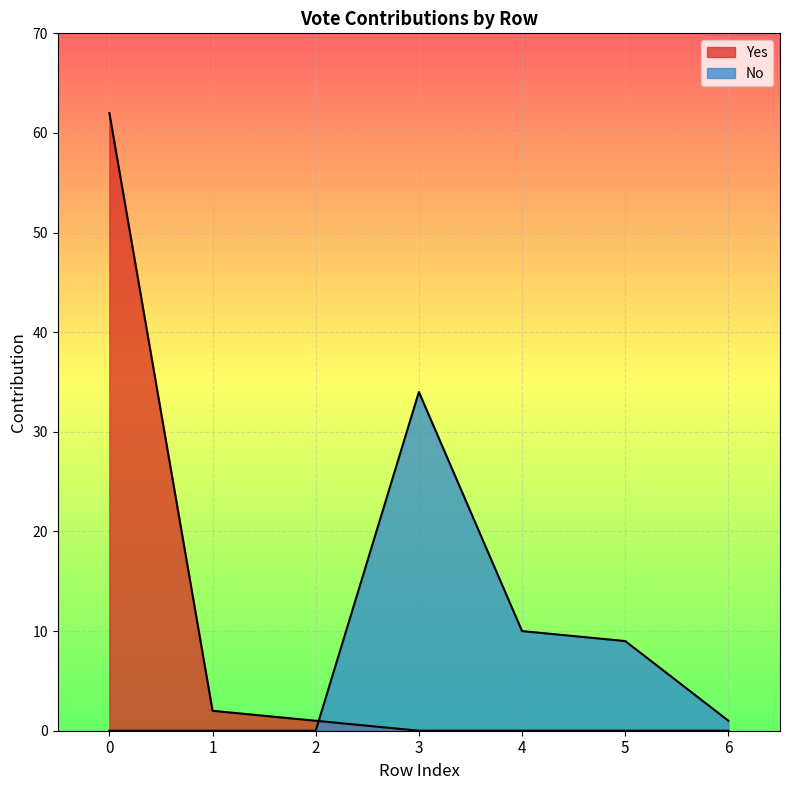

At how many categories does at least one series exceed 2?

4